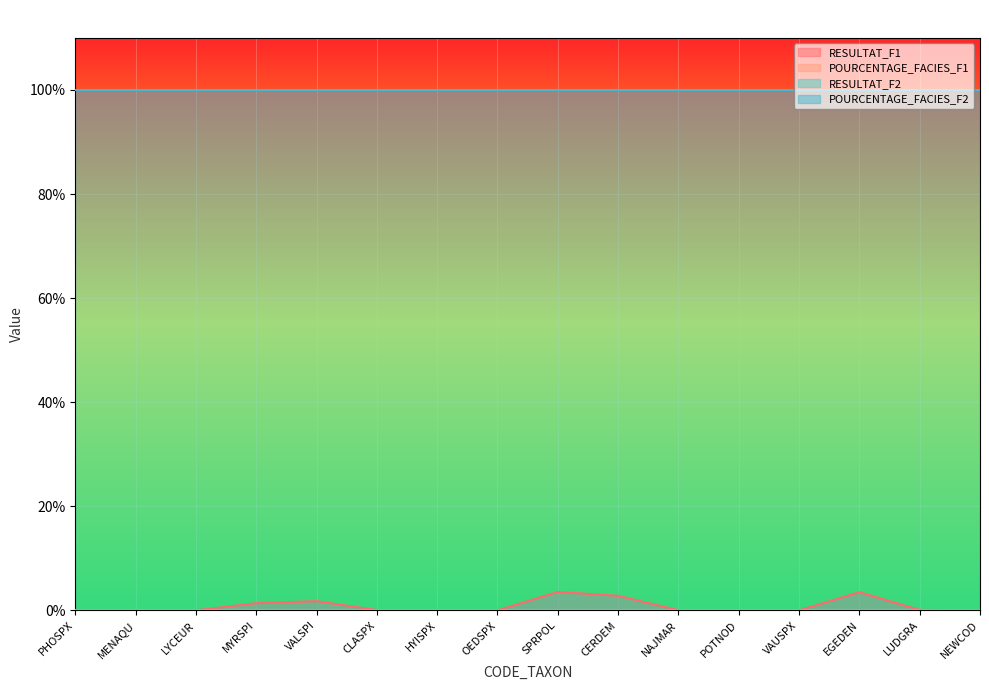

The value of RESULTAT_F2 at SPRPOL is 0.0. True or false?

True